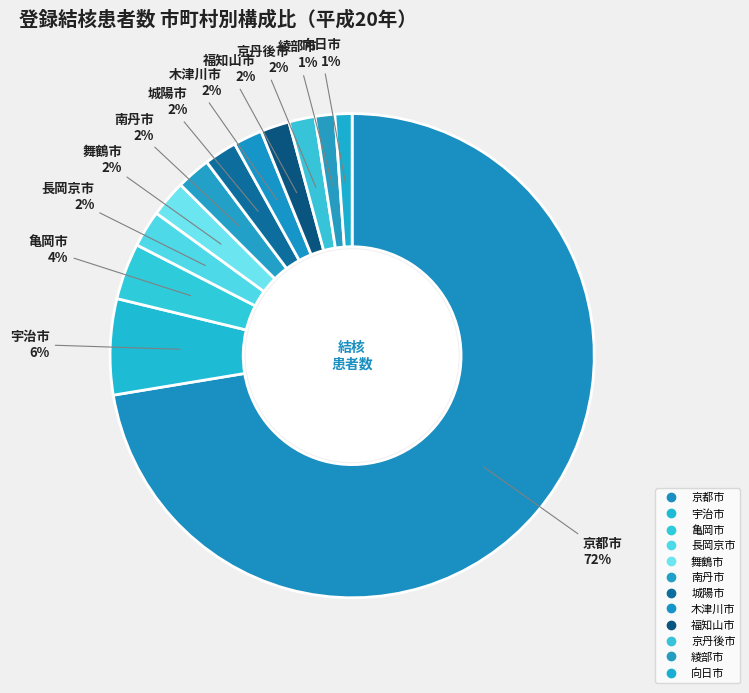

What is the largest slice in the pie chart?

京都市